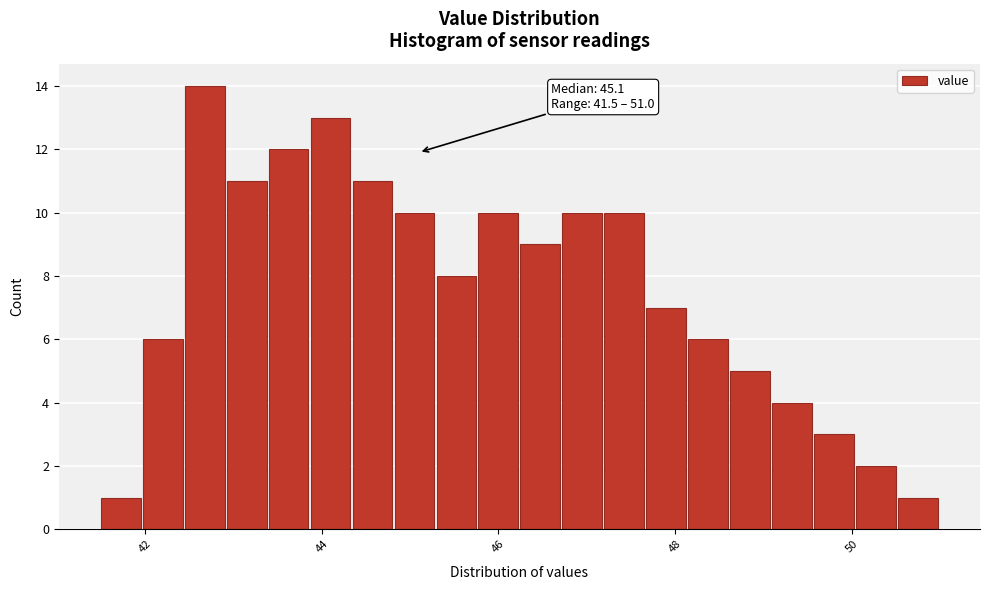

Read against the x-axis, roughly where is the centre of the tallest bar?

42.6